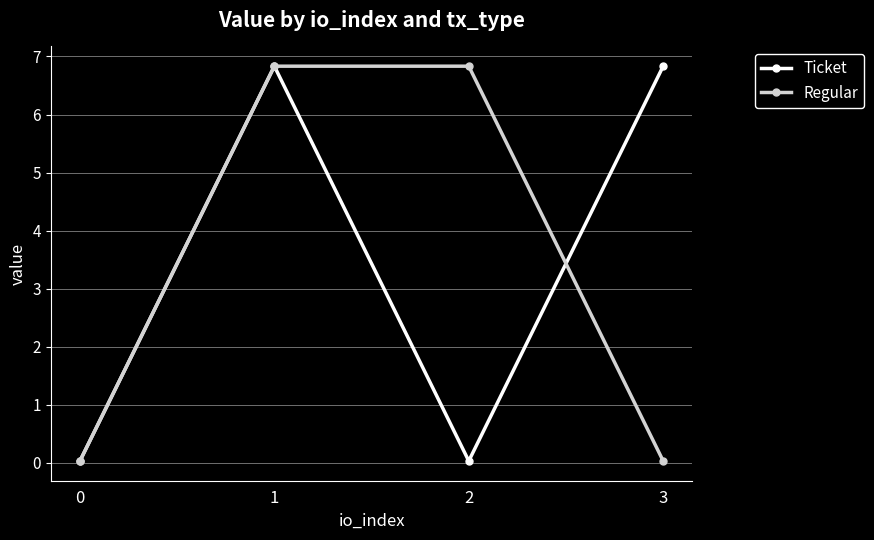

Which series changed the most between 0 and 2?

Regular